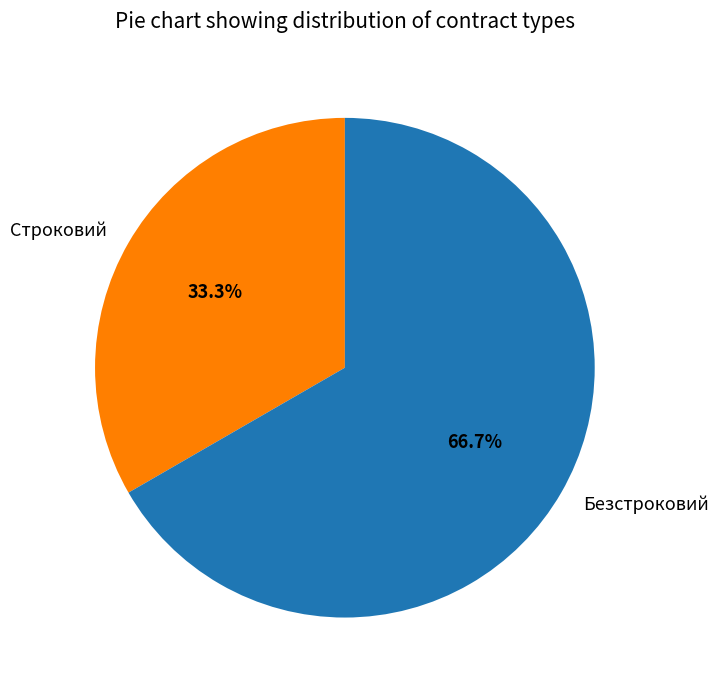

To the nearest percent, what percentage of the pie is Безстроковий?

67%